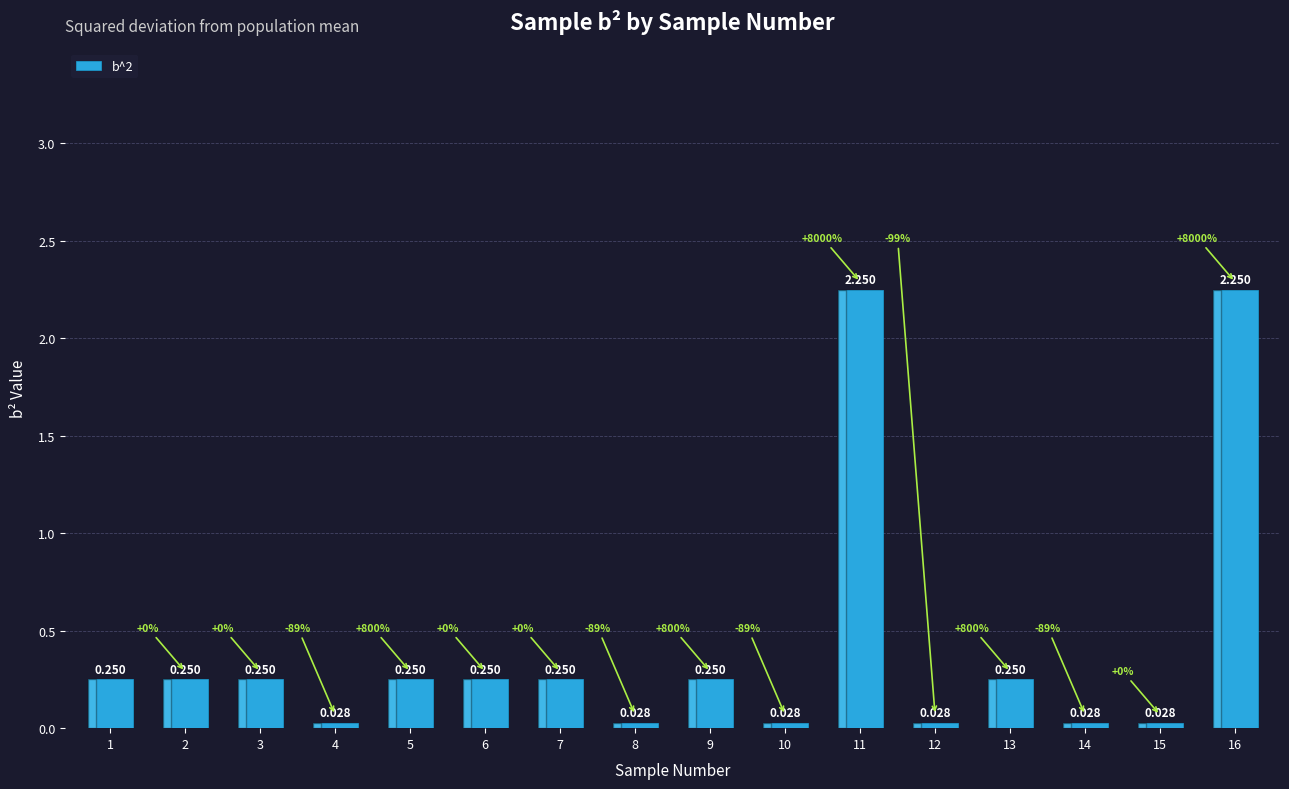

Reading left to right, extract all data points from this chart.

0.2	0.2	0.2	0.0	0.2	0.2	0.2	0.0	0.2	0.0	2.2	0.0	0.2	0.0	0.0	2.2